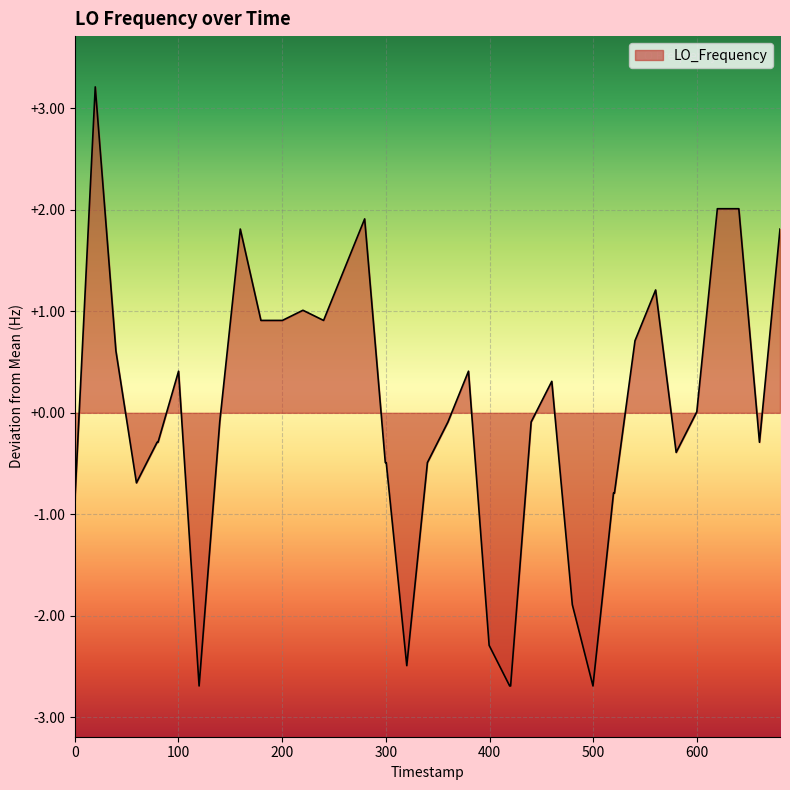

What is the difference between the maximum and minimum values?

5.9